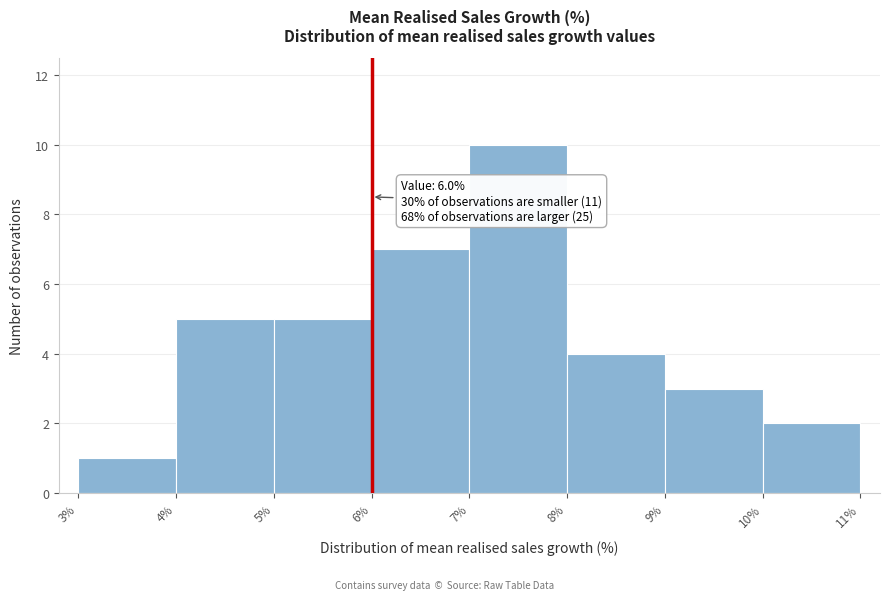

Over which range of the x-axis is the bar tallest?

7% to 8%